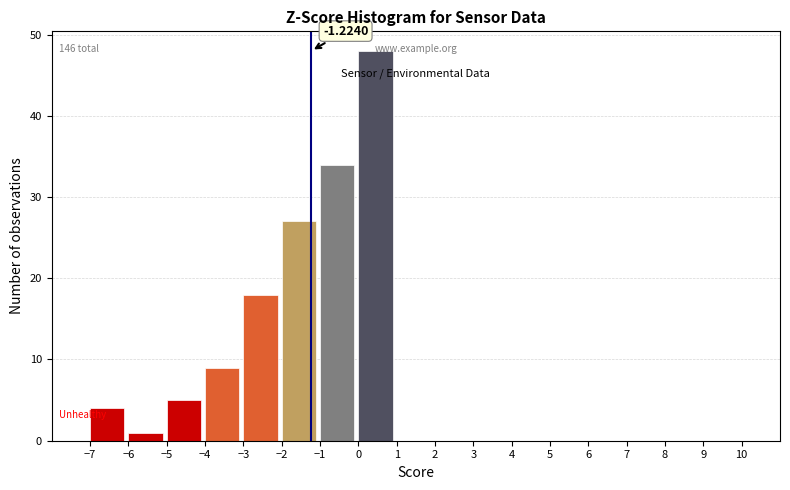

Over which range of the x-axis is the bar tallest?

0 to 1